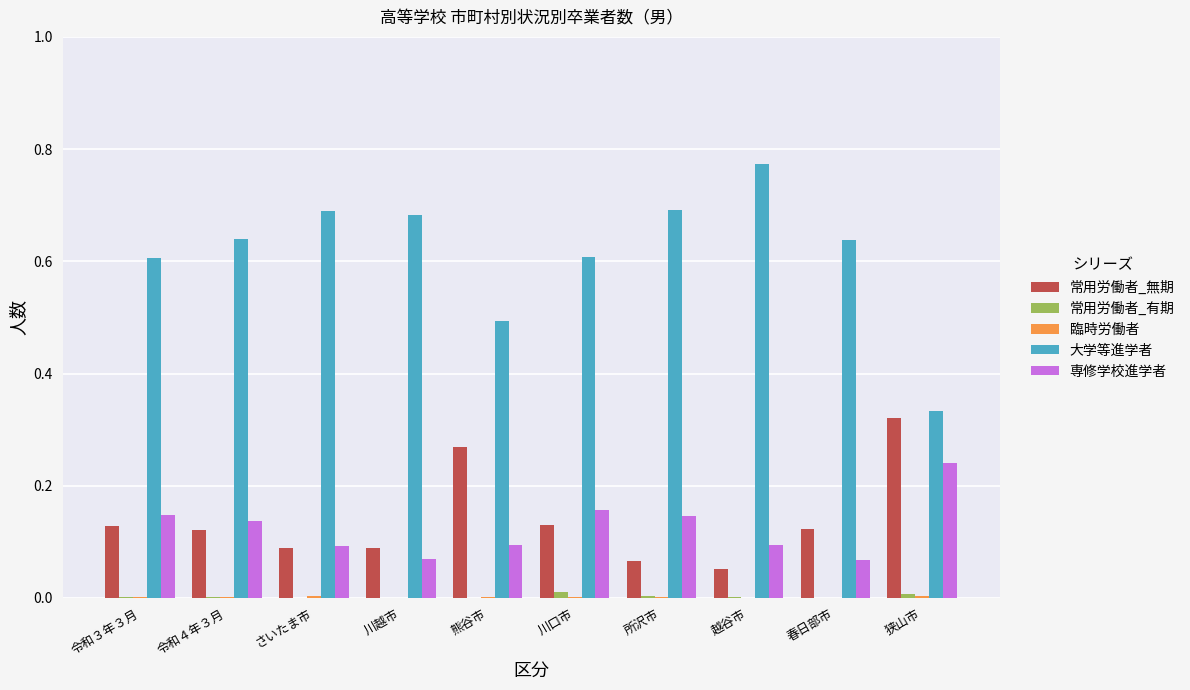

Which category has the highest value in the 専修学校進学者 series?

狭山市